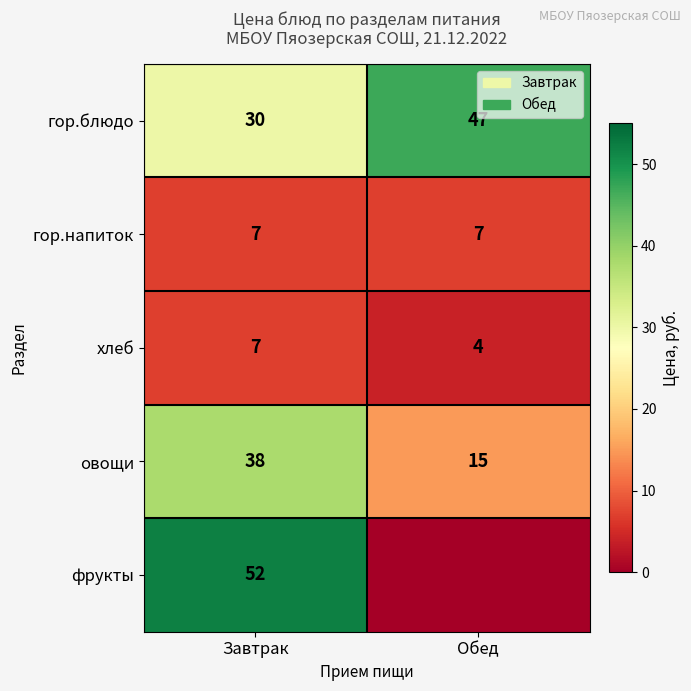

What value does the овощи series have at Обед?

15